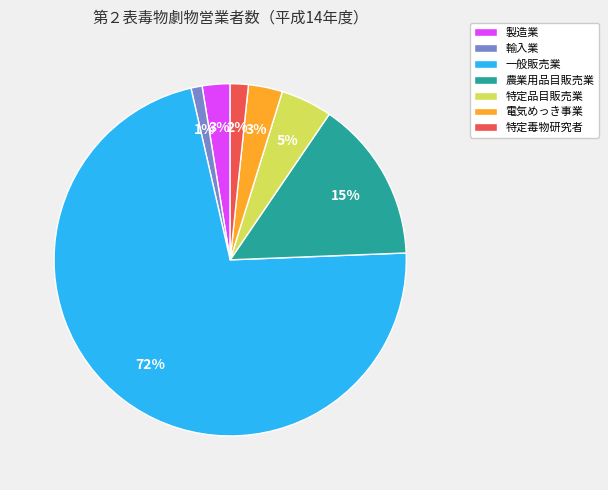

Do 特定毒物研究者 and 農業用品目販売業 together represent more than half of the pie?

No